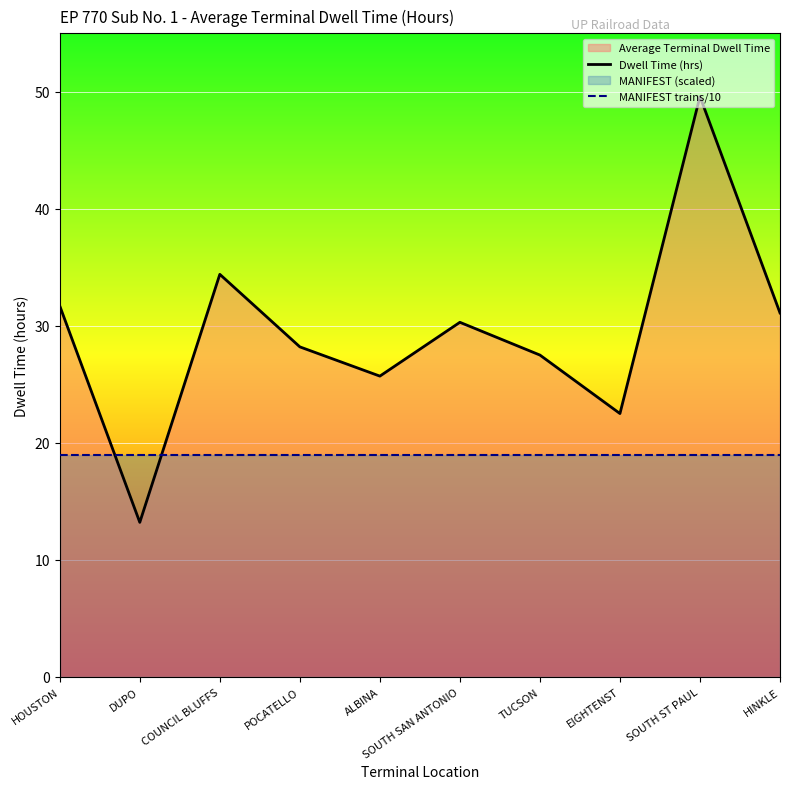

At which label is MANIFEST trains/10 closest to 19?

HOUSTON